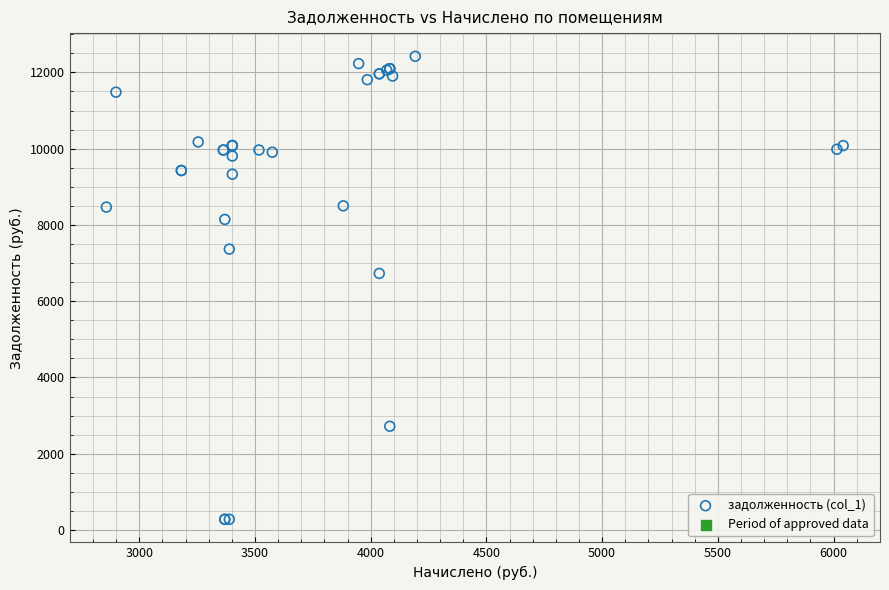

What Y value in the scatter plot is closest to 6351?

6728.4